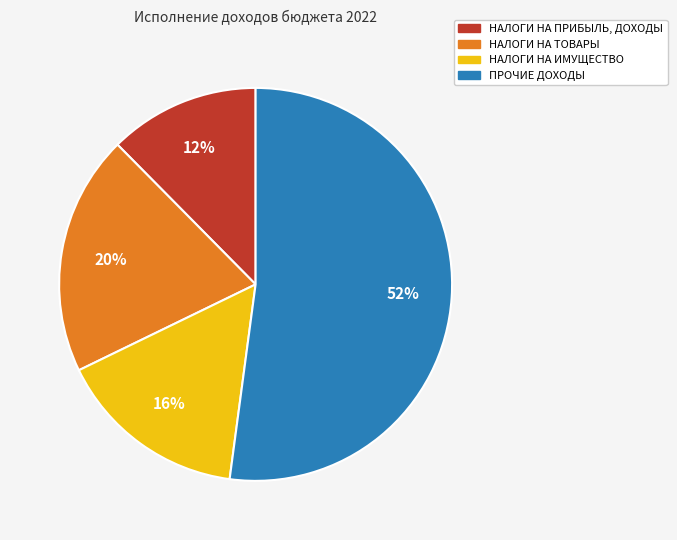

Do ПРОЧИЕ ДОХОДЫ and НАЛОГИ НА ПРИБЫЛЬ, ДОХОДЫ together represent more than half of the pie?

Yes